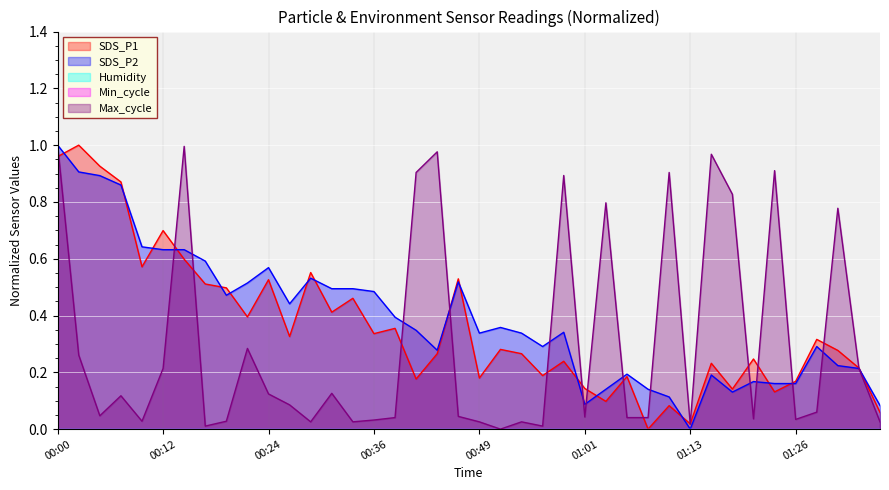

Reading left to right, transcribe all the data shown in this chart.

SDS_P1: 1.0	1.0	0.9	0.9	0.6	0.7	0.6	0.5	0.5	0.4	0.5	0.3	0.6	0.4	0.5	0.3	0.4	0.2	0.3	0.5	0.2	0.3	0.3	0.2	0.2	0.1	0.1	0.2	0.0	0.1	0.0	0.2	0.1	0.2	0.1	0.2	0.3	0.3	0.2	0.1
SDS_P2: 1.0	0.9	0.9	0.9	0.6	0.6	0.6	0.6	0.5	0.5	0.6	0.4	0.5	0.5	0.5	0.5	0.4	0.3	0.3	0.5	0.3	0.4	0.3	0.3	0.3	0.1	0.1	0.2	0.1	0.1	0.0	0.2	0.1	0.2	0.2	0.2	0.3	0.2	0.2	0.1
Max_cycle: 1.0	0.3	0.0	0.1	0.0	0.2	1.0	0.0	0.0	0.3	0.1	0.1	0.0	0.1	0.0	0.0	0.0	0.9	1.0	0.0	0.0	0.0	0.0	0.0	0.9	0.0	0.8	0.0	0.0	0.9	0.0	1.0	0.8	0.0	0.9	0.0	0.1	0.8	0.2	0.0